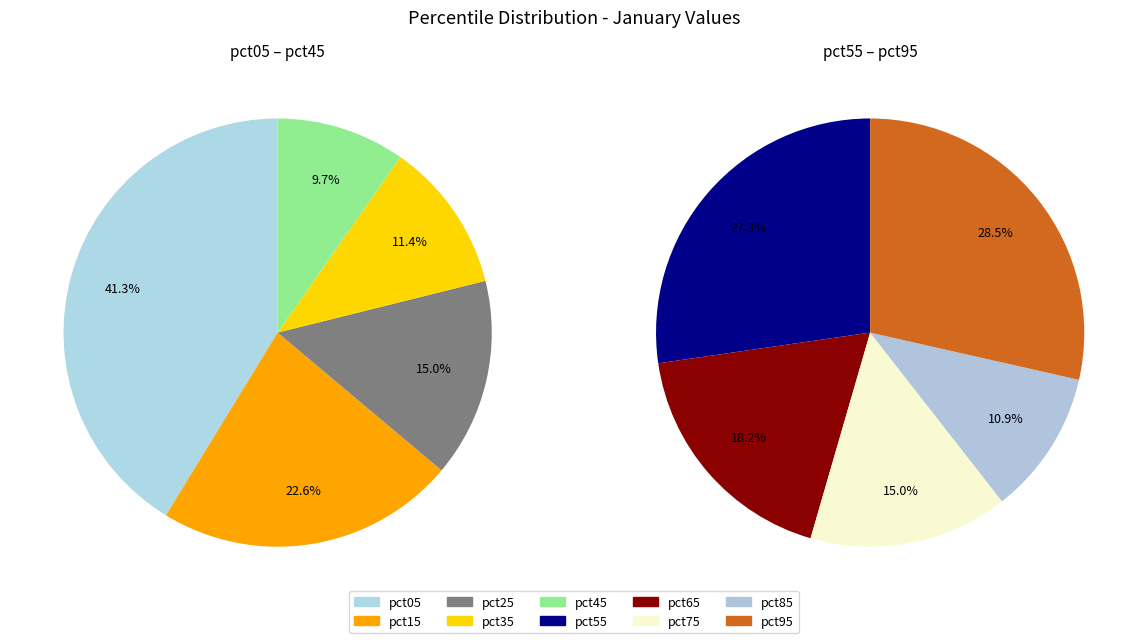

How many slices are in this pie chart?

10